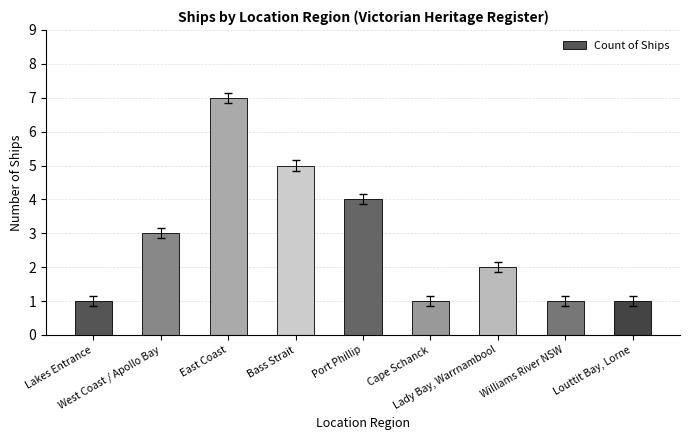

What is the difference between the second highest and minimum values?

4